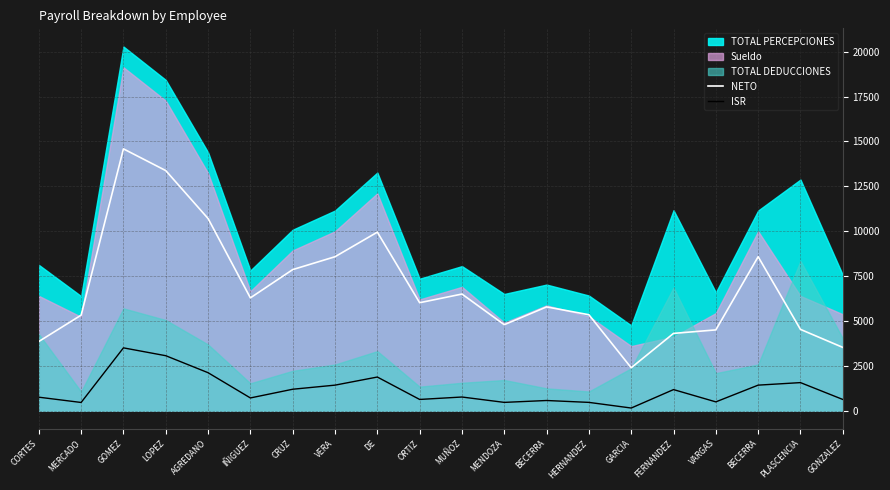

At which label is ISR closest to 1825?

DE